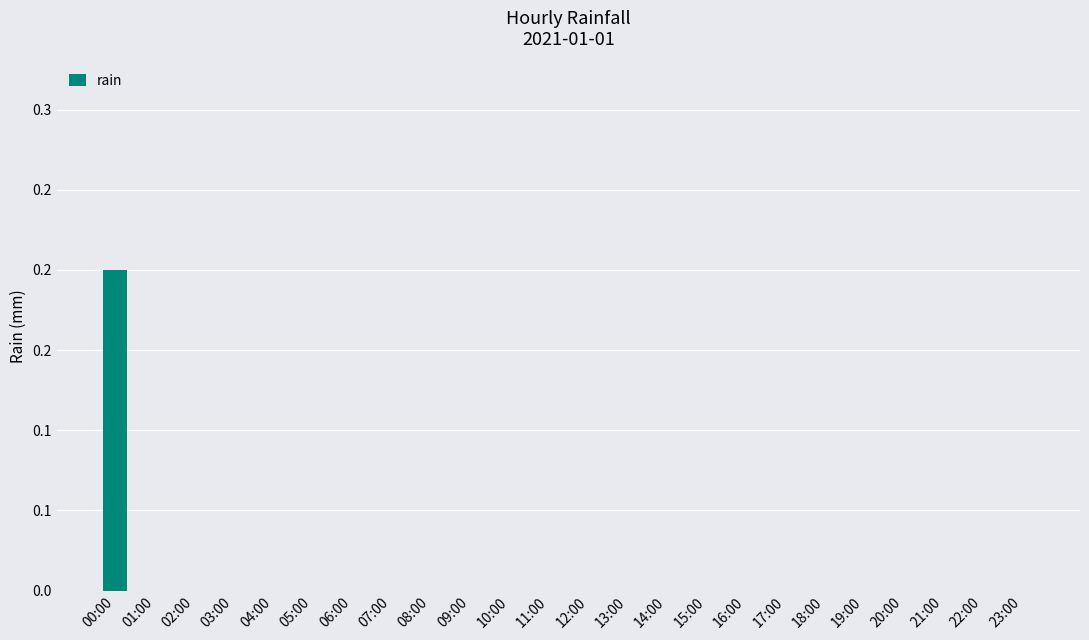

Rank the categories by value from highest to lowest.

00:00, 01:00, 02:00, 03:00, 04:00, 05:00, 06:00, 07:00, 08:00, 09:00, 10:00, 11:00, 12:00, 13:00, 14:00, 15:00, 16:00, 17:00, 18:00, 19:00, 20:00, 21:00, 22:00, 23:00